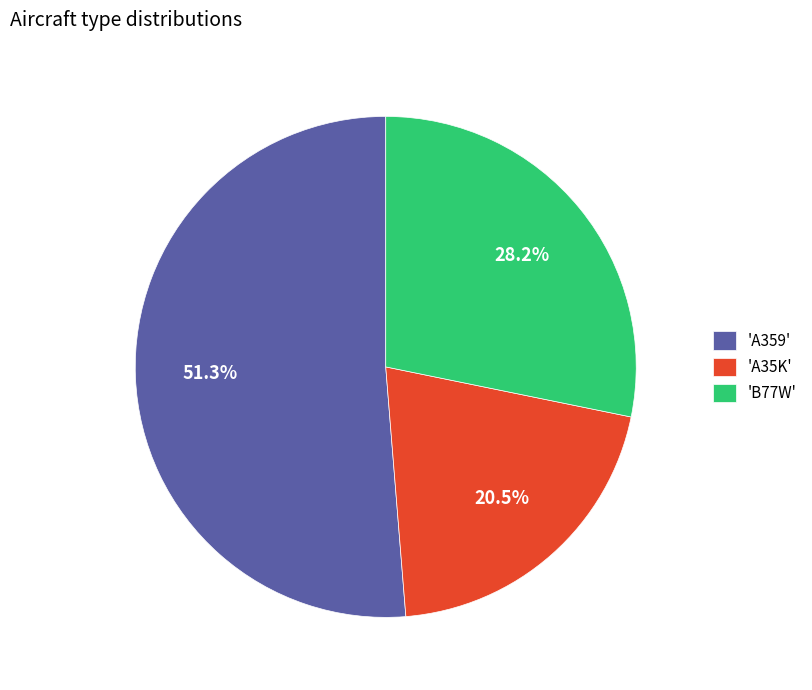

What is the ratio of the value at 'A35K' to the value at 'A359'?

0.4